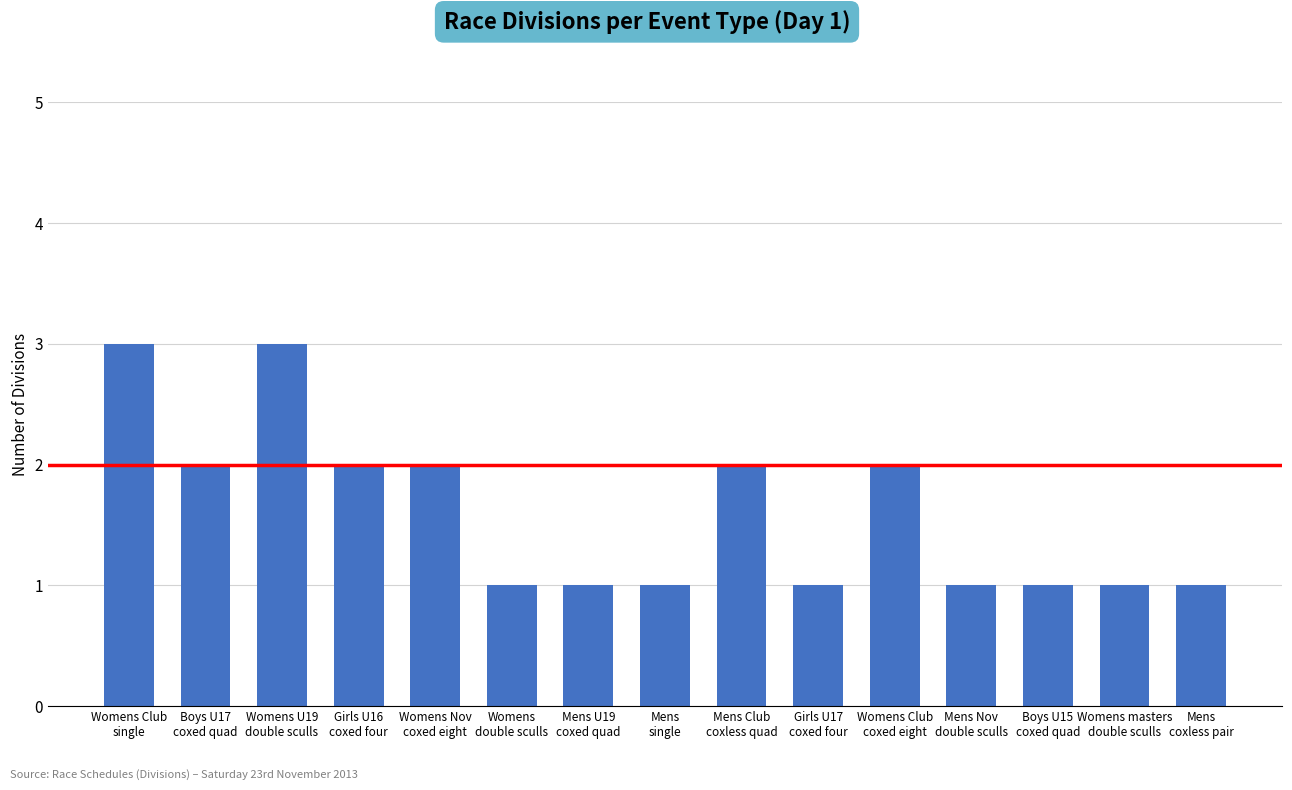

How many distinct data groups are displayed?

1